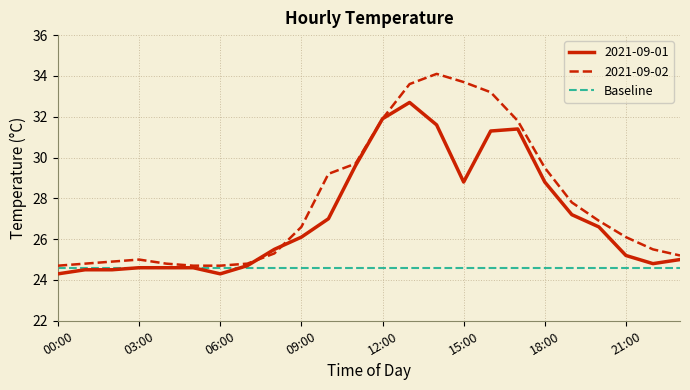

The 2021-09-02 series shows 15.6 at 03:00. True or false?

False